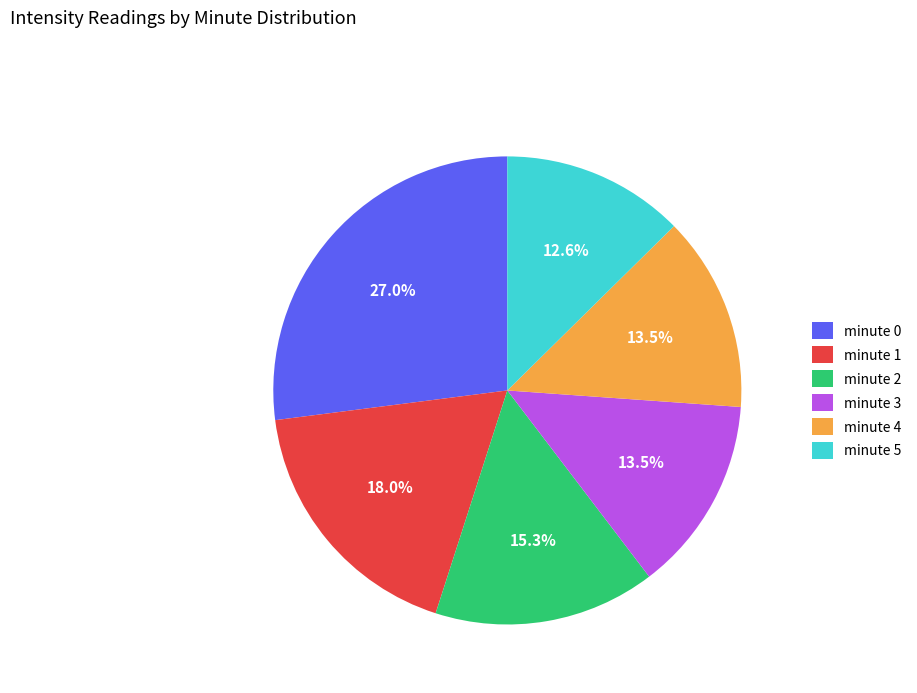

Is there a majority slice in this chart?

No